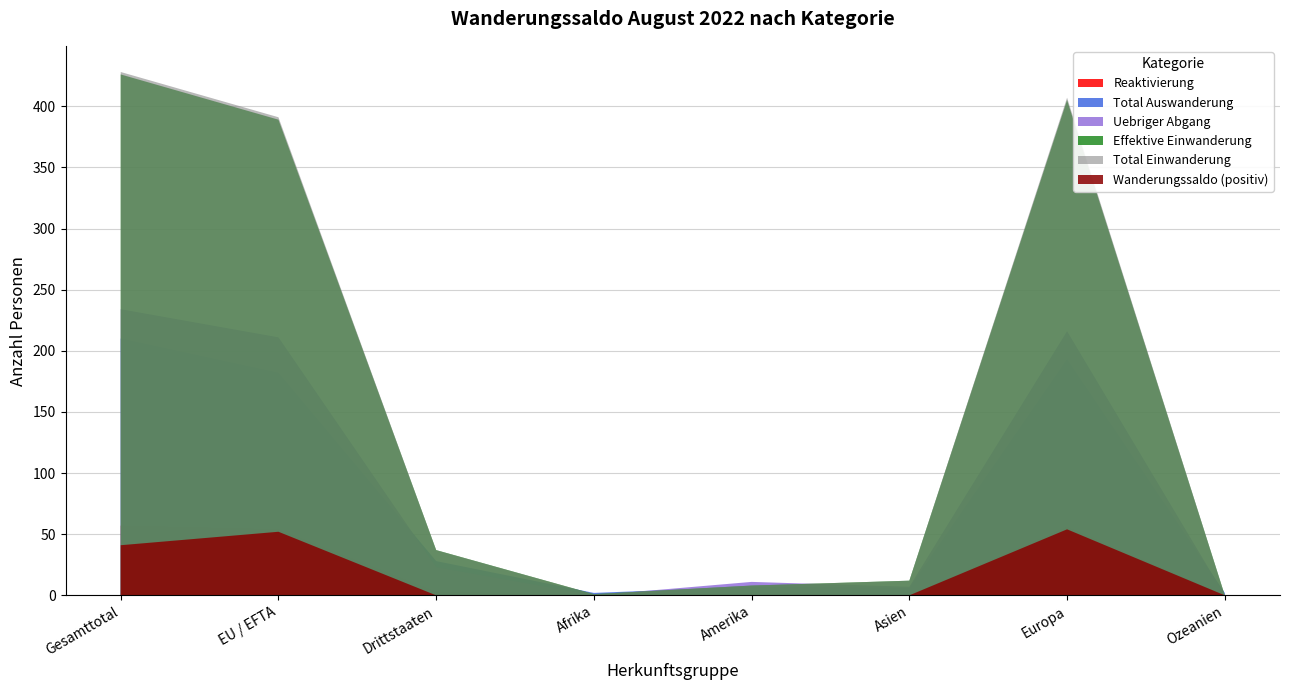

Reading left to right, transcribe all the data shown in this chart.

Total Einwanderung: 428	391	37	1	8	12	407	0
Effektive Einwanderung: 426	389	37	1	8	12	405	0
Total Auswanderung: 210	182	28	2	7	6	193	2
Uebriger Abgang: 234	211	23	0	11	7	216	0
Reaktivierung: 57	54	3	0	1	0	56	0
Wanderungssaldo: 41	52	-11	-1	-9	-1	54	-2